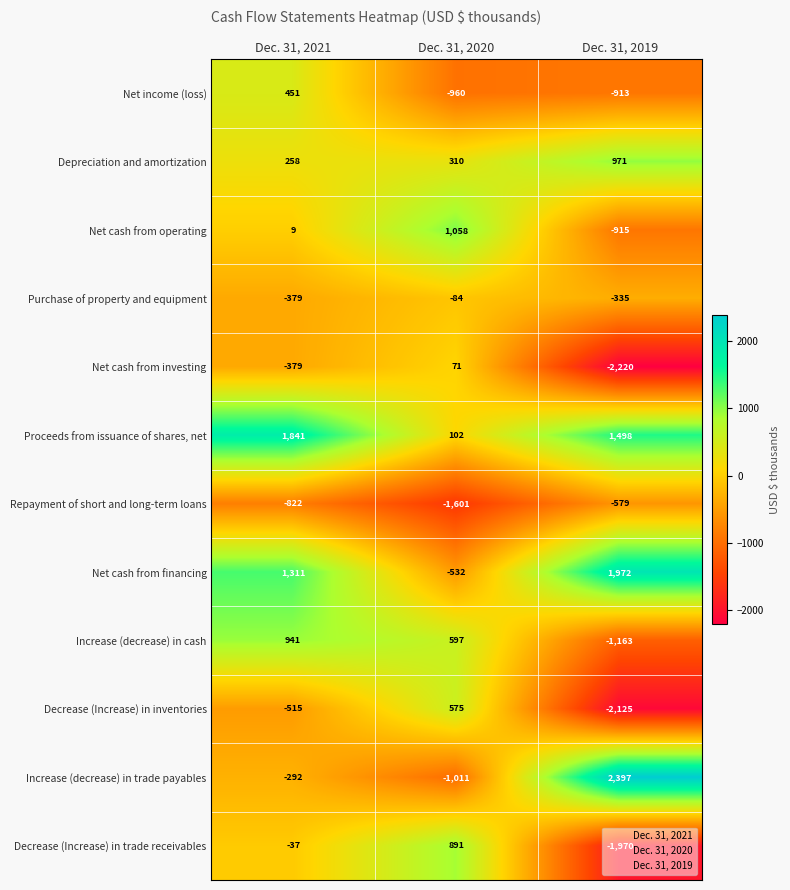

What is the difference between the maximum and minimum values in the Net cash from investing series?

2291